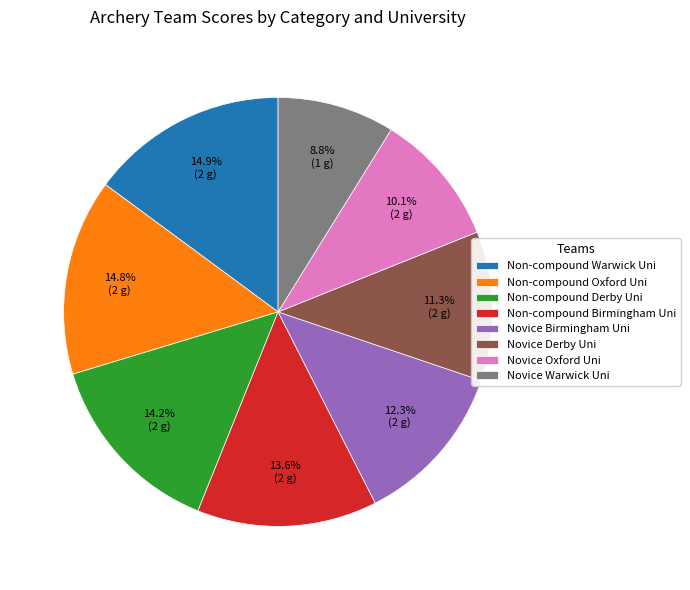

How many slices are in this pie chart?

8